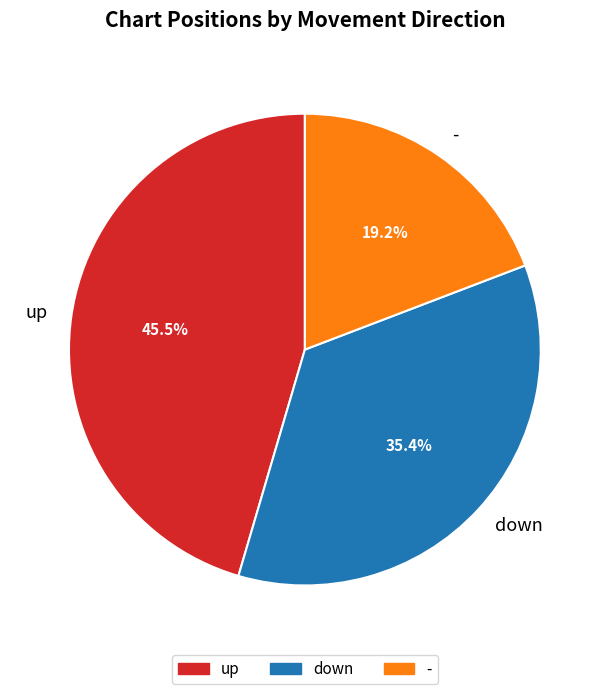

Is the sum of - and down greater than half?

Yes